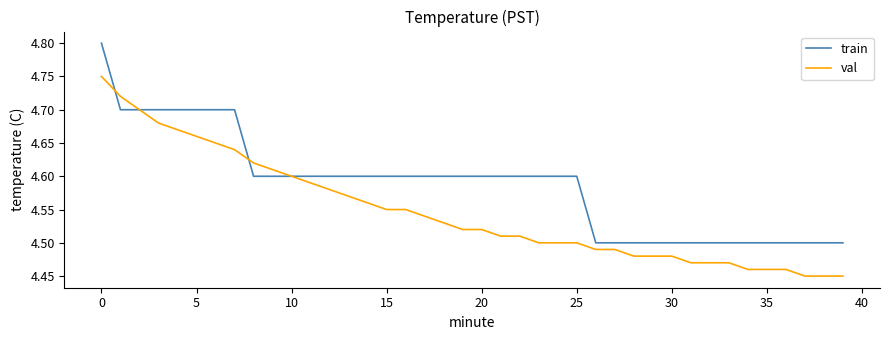

Does the chart have visible grid lines?

No